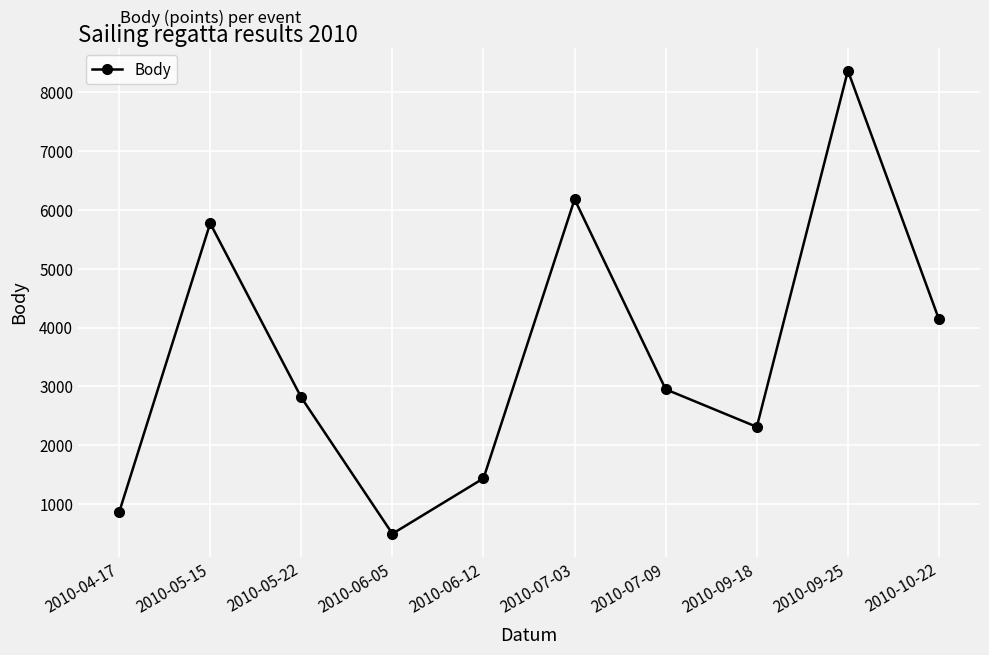

What is the difference between the values at 2010-06-12 and 2010-04-17?

580